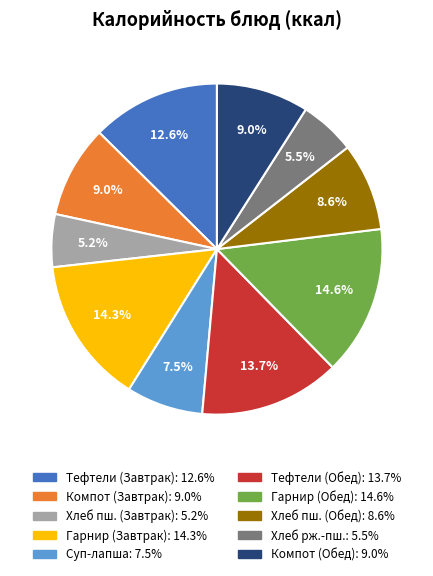

Does any single category account for the majority?

No